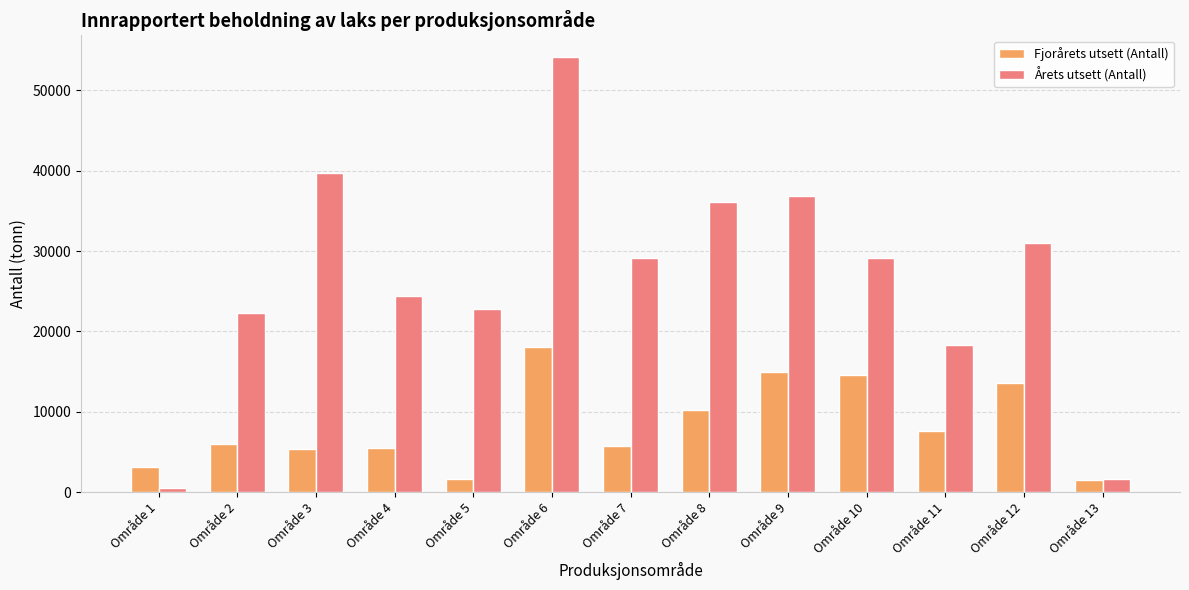

How many data points in Fjorårets utsett (Antall) are less than 5966?

6